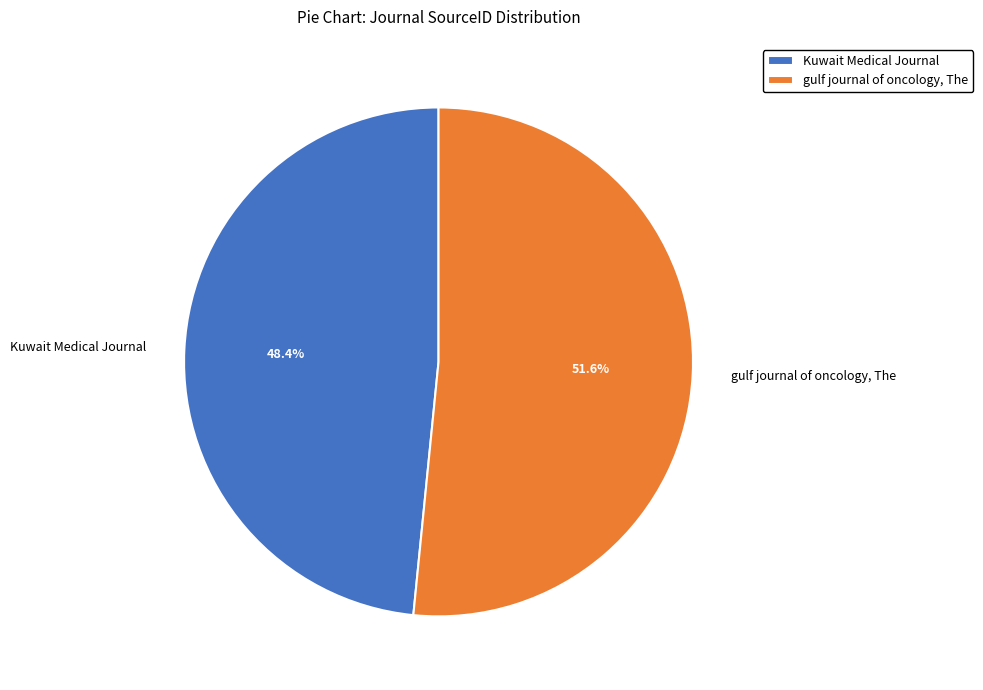

What percentage is the Kuwait Medical Journal slice, to the nearest percent?

48%